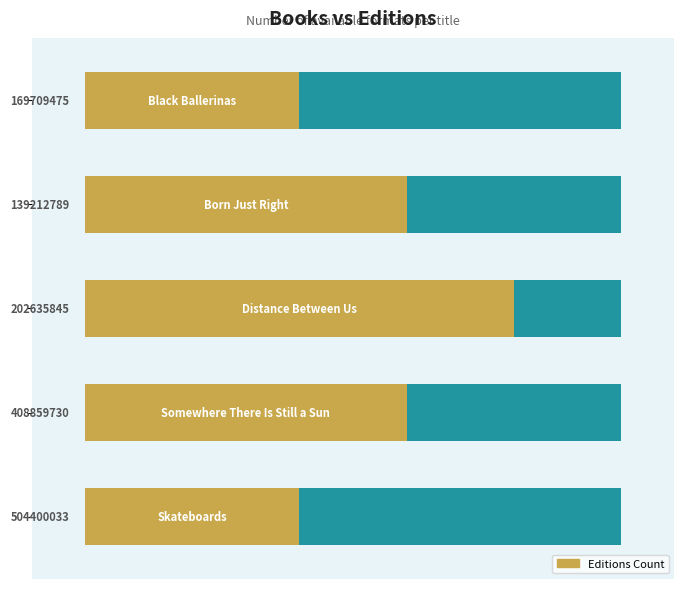

Approximately how many times larger is the value at −1 compared to 2?

0.7